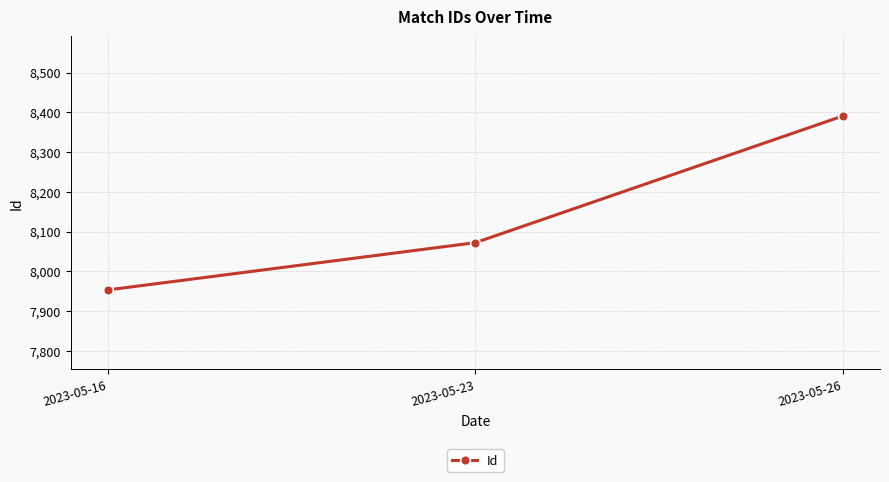

Rank the categories by value from lowest to highest.

2023-05-16, 2023-05-23, 2023-05-26